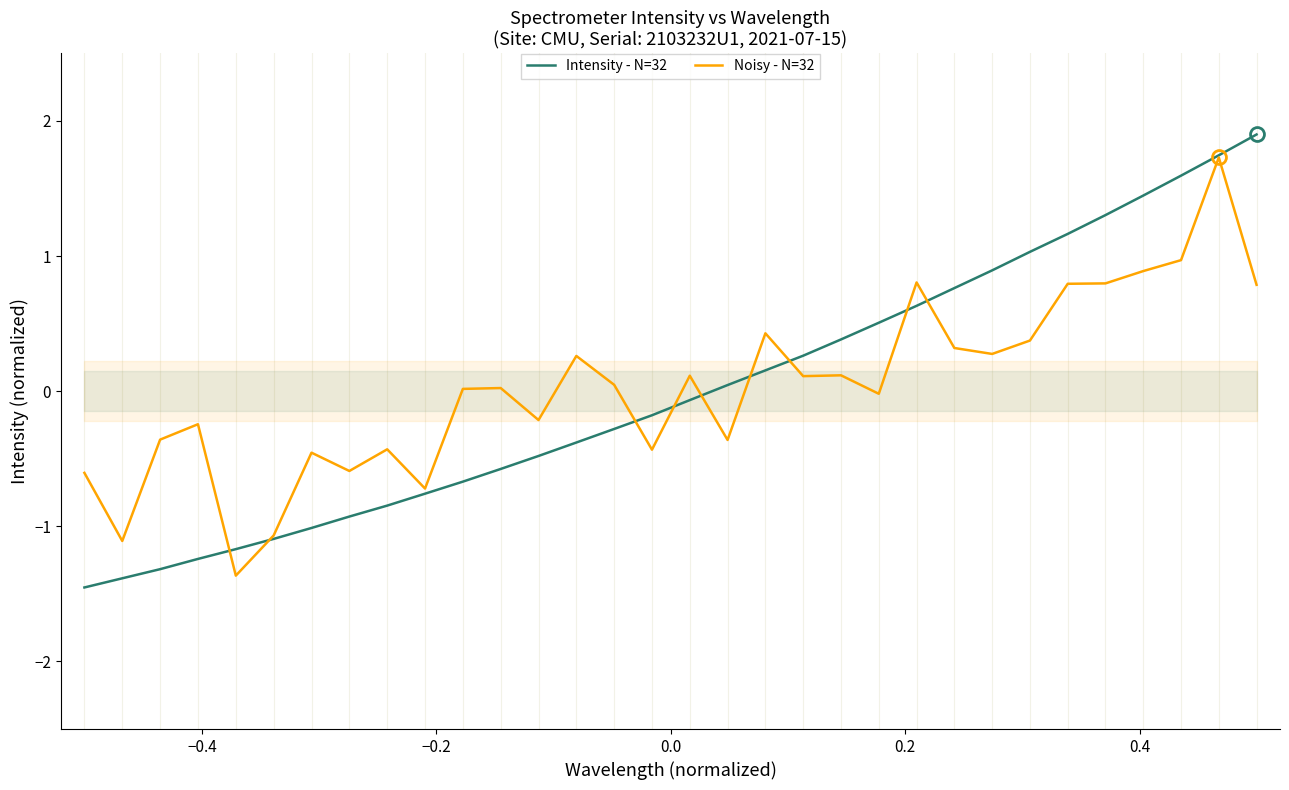

What is the minimum value for Intensity - N=32?

-1.5